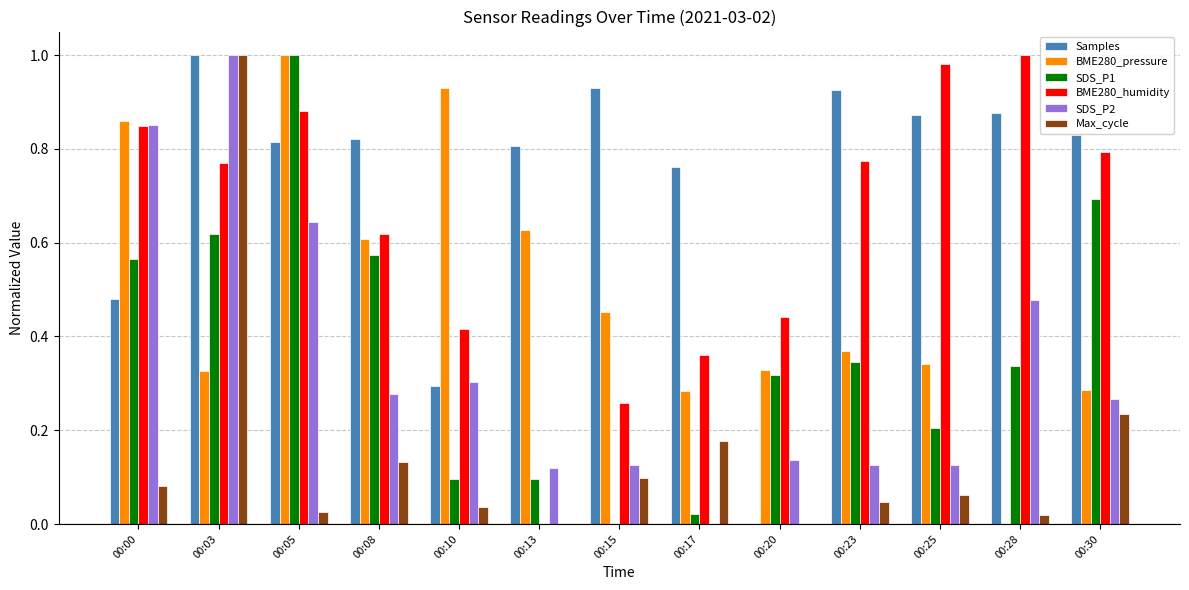

What is the sum of all SDS_P2 values?

4.5